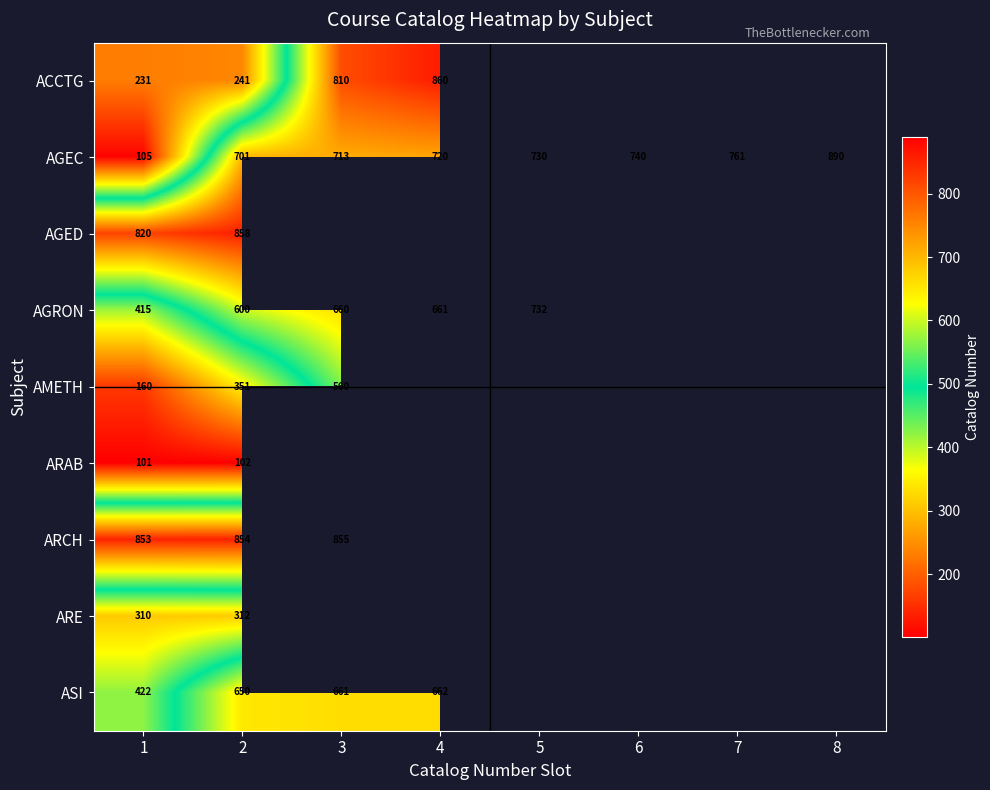

The value of AGEC at 3 is 713. True or false?

True